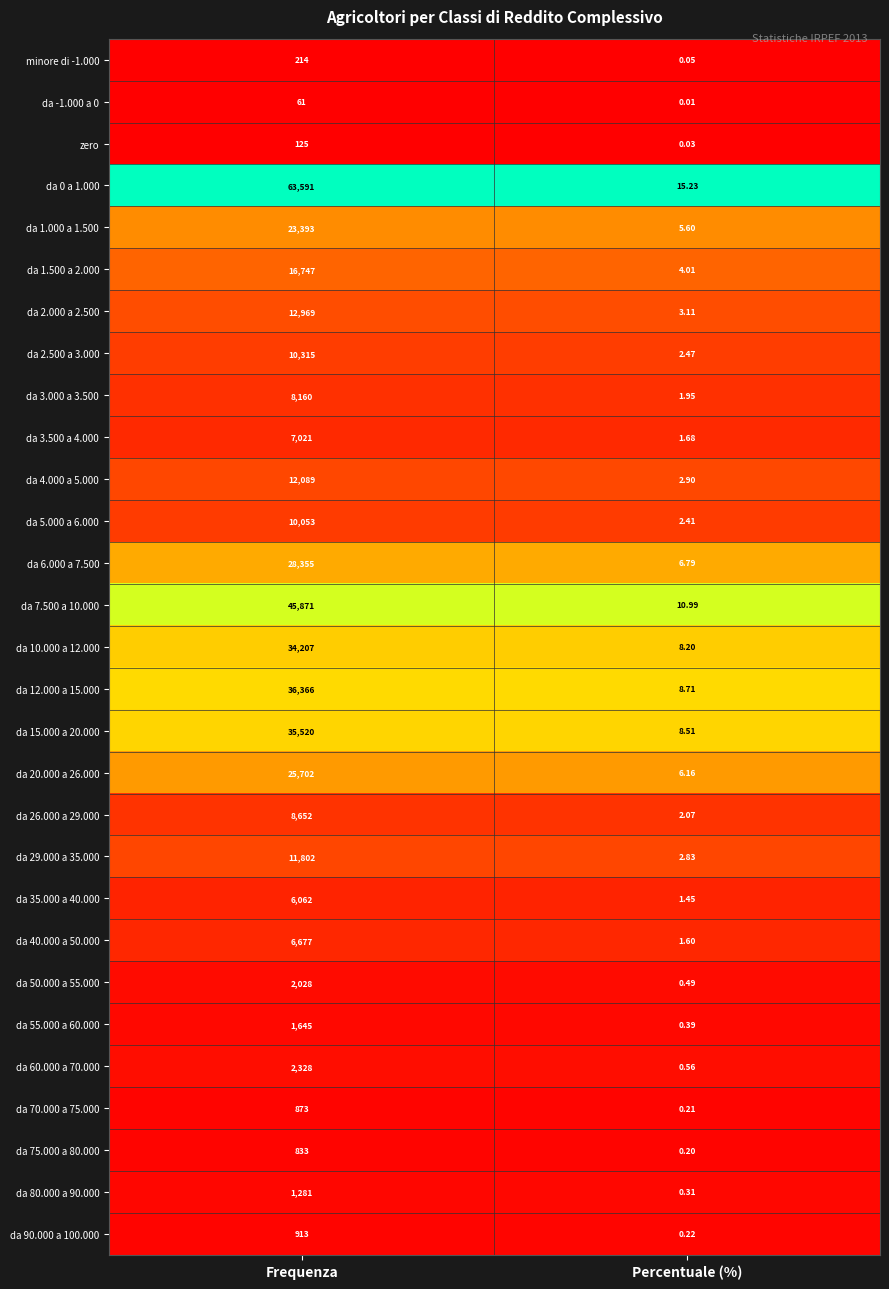

At which category is the sum across all series the highest?

Frequenza